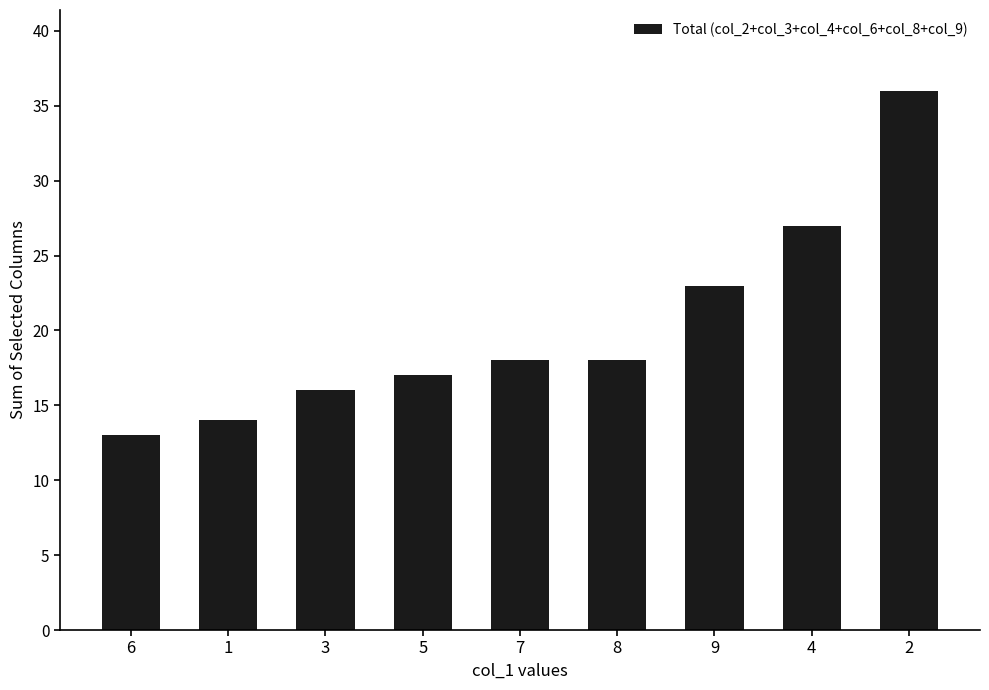

The chart shows a value of 27 at 7. True or false?

False